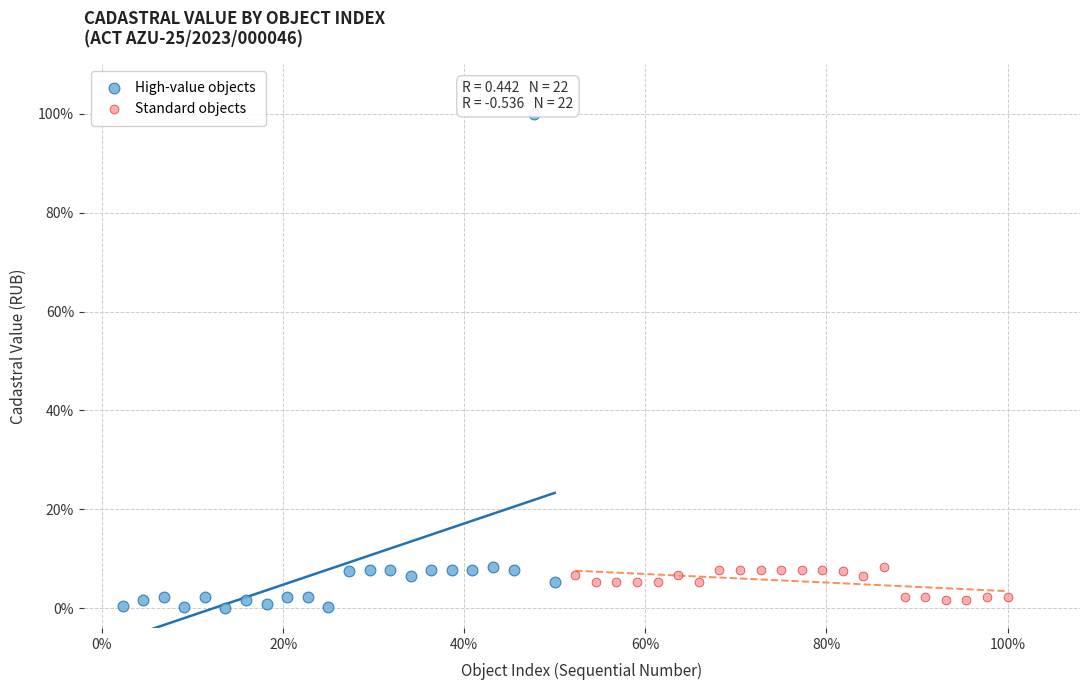

Which series has the widest spread of Y values?

High-value objects